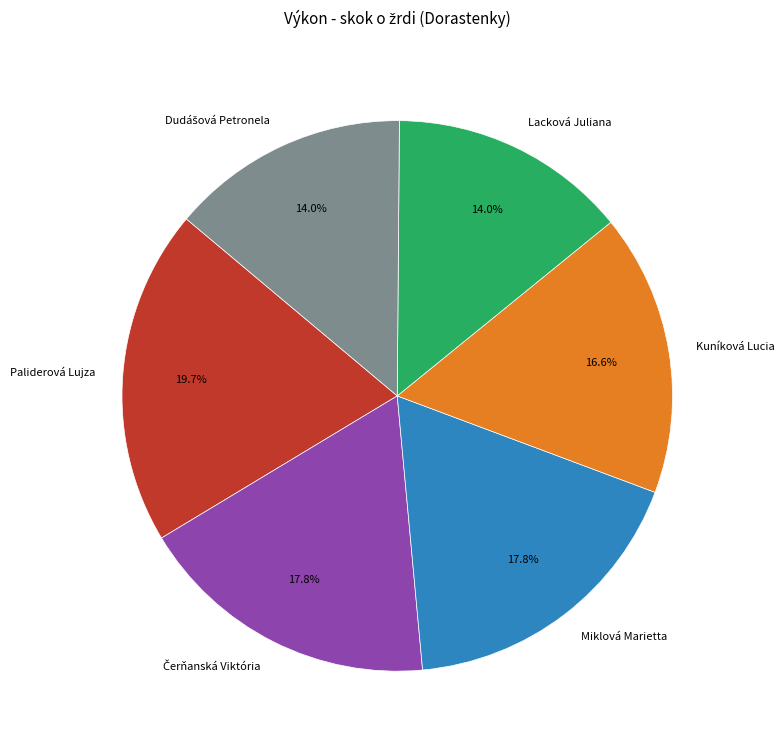

What is the largest slice in the pie chart?

Paliderová Lujza